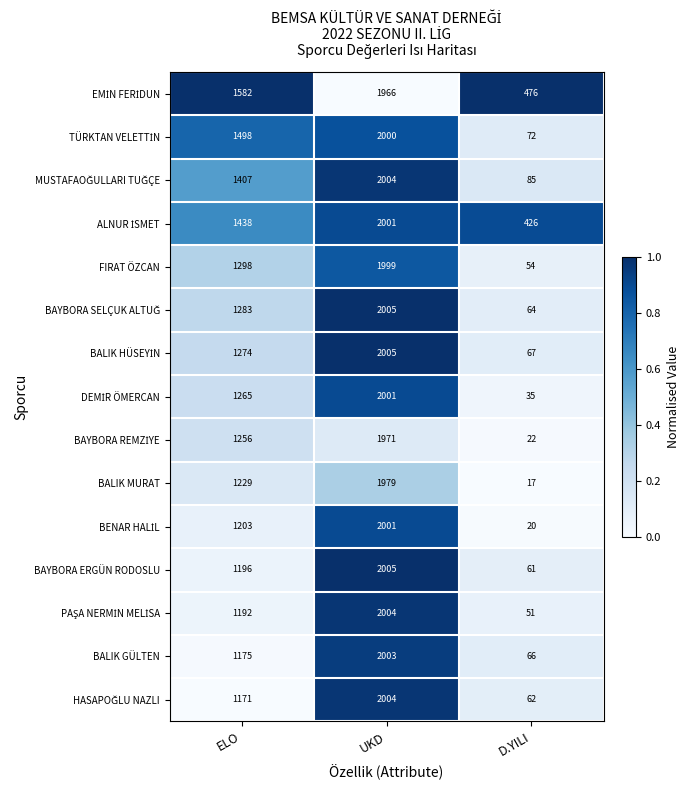

The BALIK GÜLTEN series shows 2003 at UKD. True or false?

True